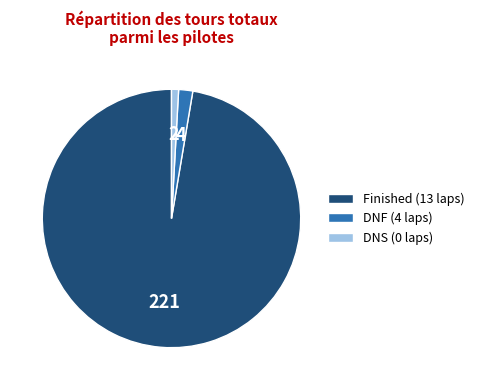

True or false: DNF (4 laps) accounts for 2% of the total.

True